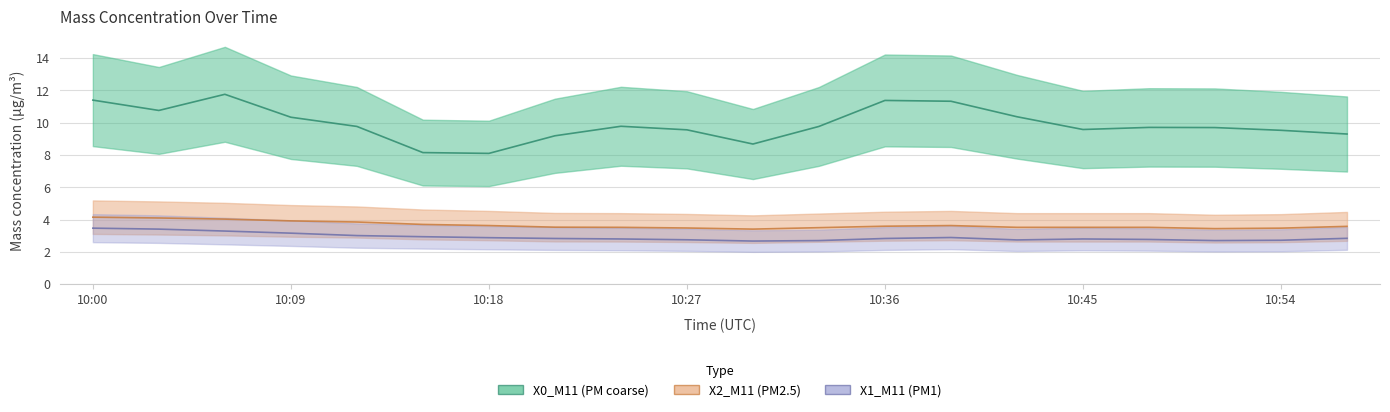

Reading left to right, list all the values displayed in this chart.

X0_M11: 11.4	10.8	11.8	10.3	9.8	8.2	8.1	9.2	9.8	9.6	8.7	9.8	11.4	11.3	10.4	9.6	9.7	9.7	9.5	9.3
X2_M11: 4.2	4.1	4.0	3.9	3.9	3.7	3.6	3.5	3.5	3.5	3.4	3.5	3.6	3.6	3.5	3.5	3.5	3.4	3.5	3.6
X1_M11: 3.5	3.4	3.3	3.2	3.0	2.9	2.9	2.8	2.8	2.8	2.7	2.7	2.8	2.9	2.7	2.8	2.8	2.7	2.7	2.8